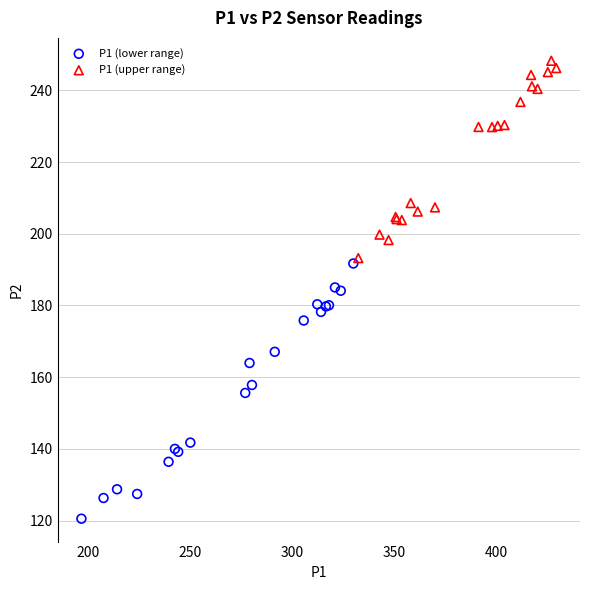

Which series reaches the maximum Y coordinate?

P1 (upper range)